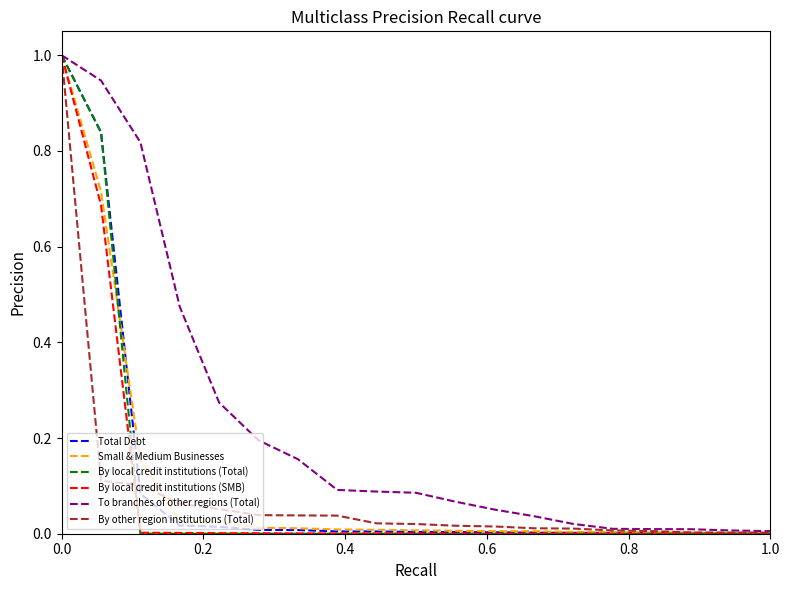

Which series has the largest total across all categories?

To branches of other regions (Total)